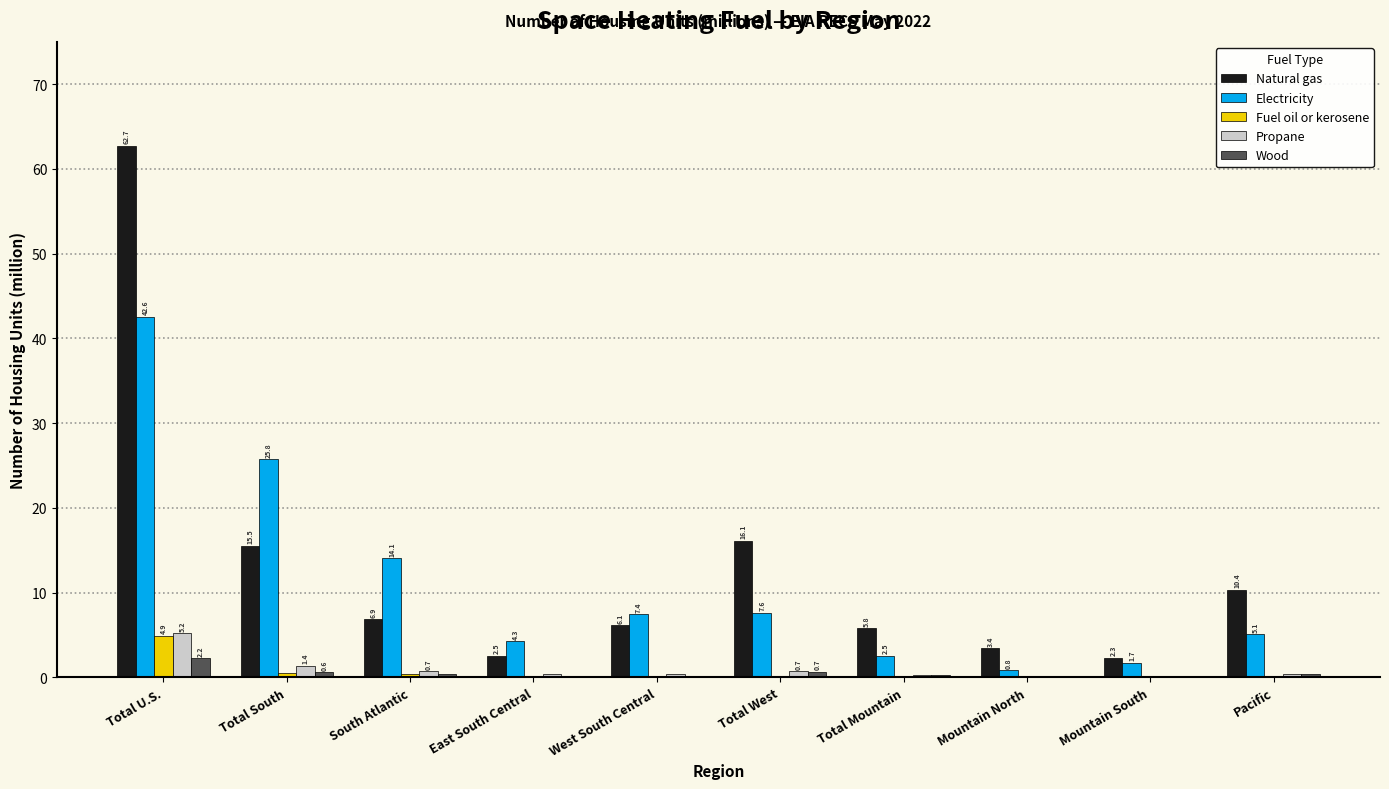

The value of Natural gas at Total U.S. is 62.7. True or false?

True